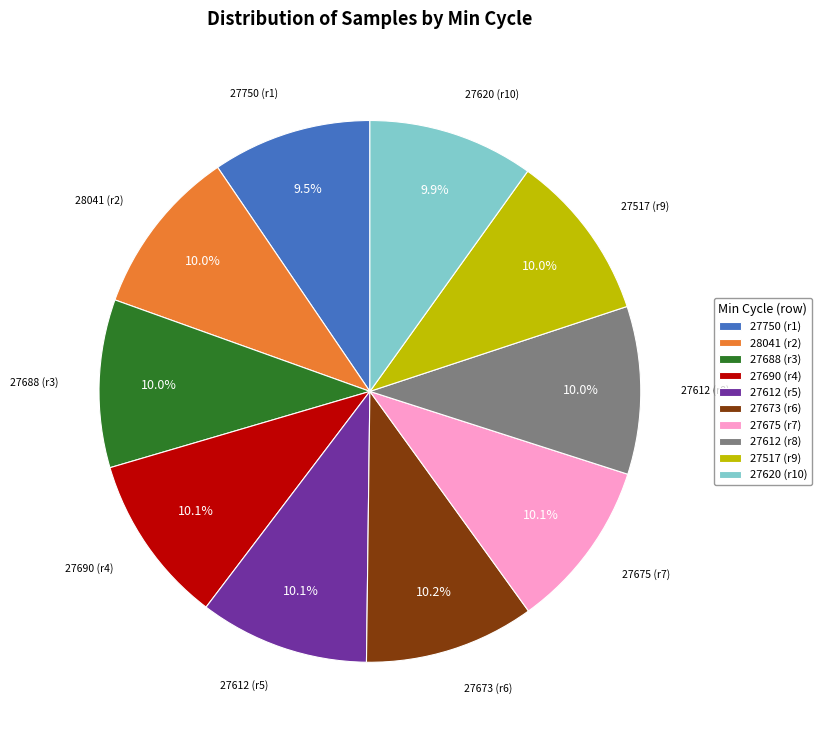

What is the ratio of the value at 27675 (r7) to the value at 27612 (r8)?

1.0